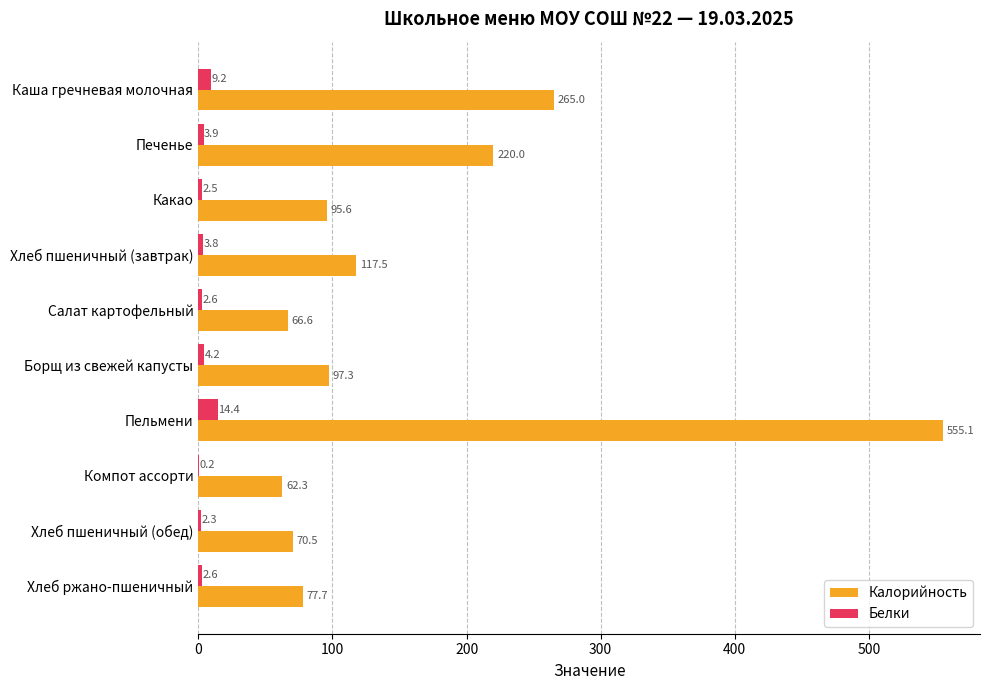

At which label is Белки closest to 7?

Каша гречневая молочная